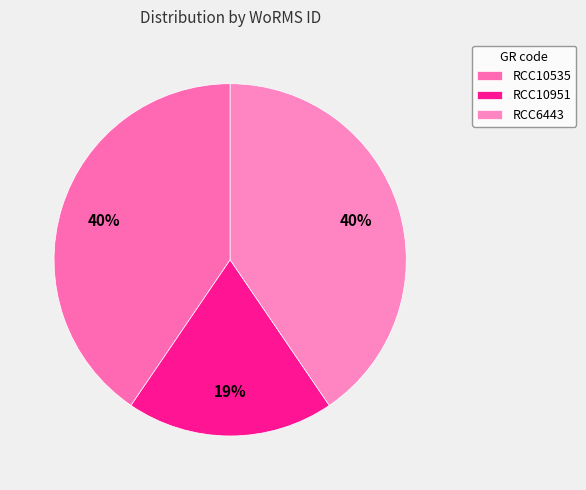

What is the change in value from RCC10951 to RCC6443?

+123895